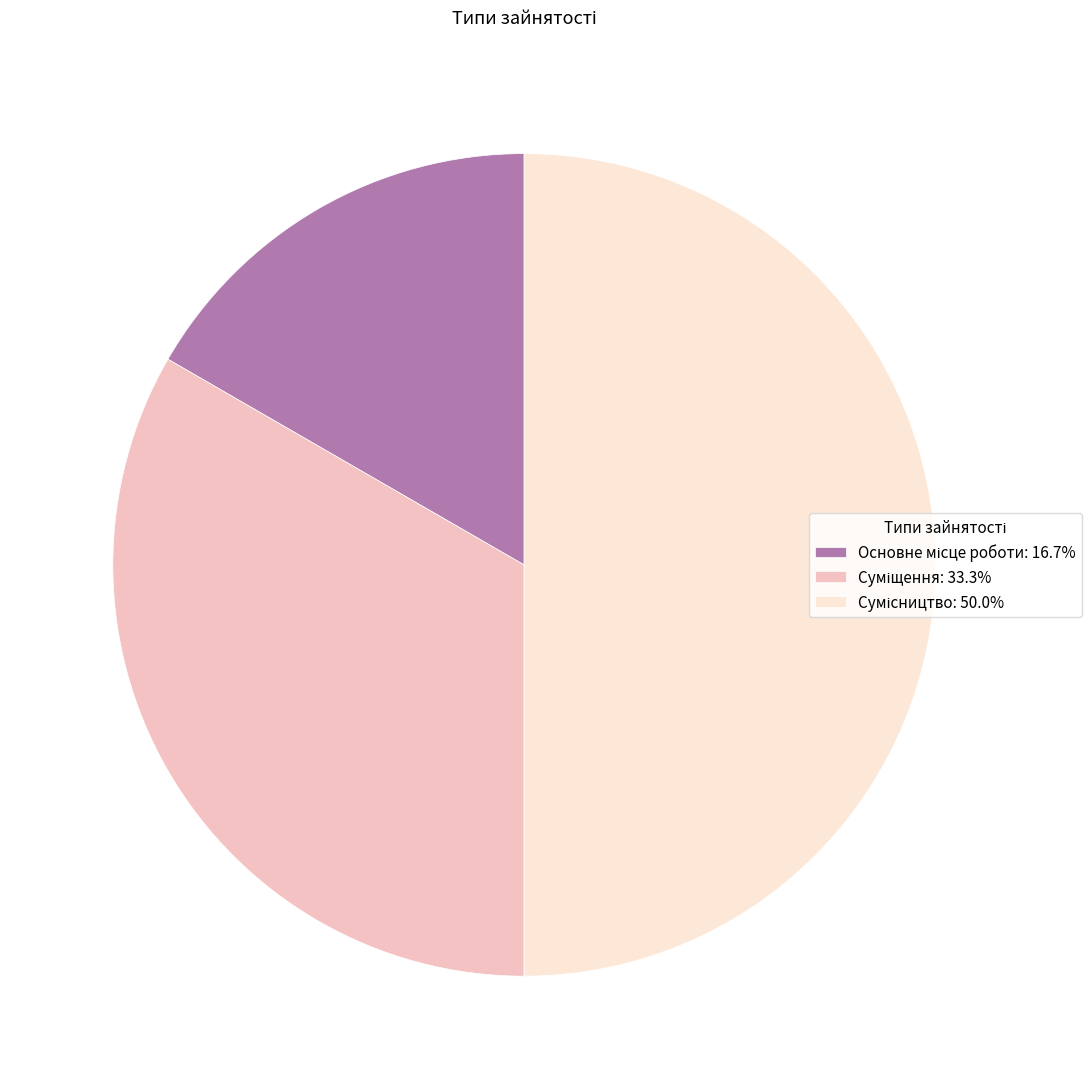

What portion of the pie excludes Суміщення?

66.7%